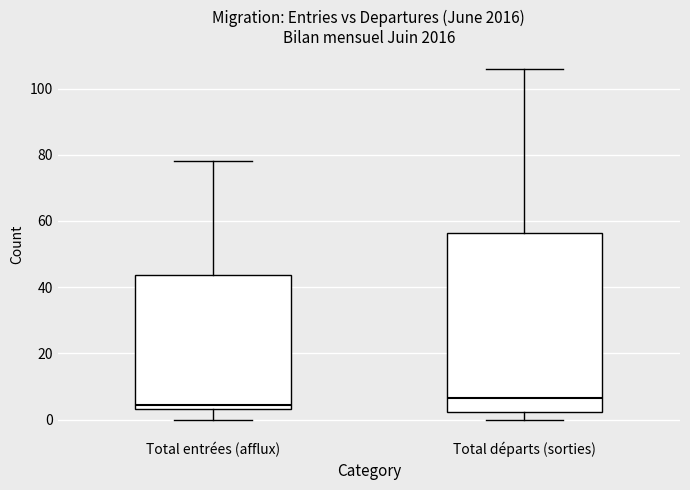

Reading left to right, read every box against the y-axis: the position of its median line, the range the box covers, and the ends of its whiskers. The values are not printed on the chart, so give them approximately, as read against the axis.

Total entrées (afflux): median 4 (just above the box's lower edge), box 4 to 44, whiskers 0 to 78
Total départs (sorties): median 6, box 2 to 56, whiskers 0 to 106